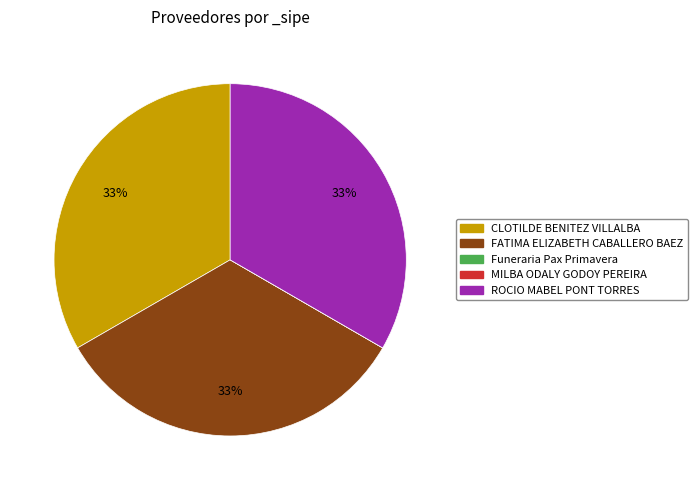

To the nearest percent, what portion does CLOTILDE BENITEZ VILLALBA represent?

33%